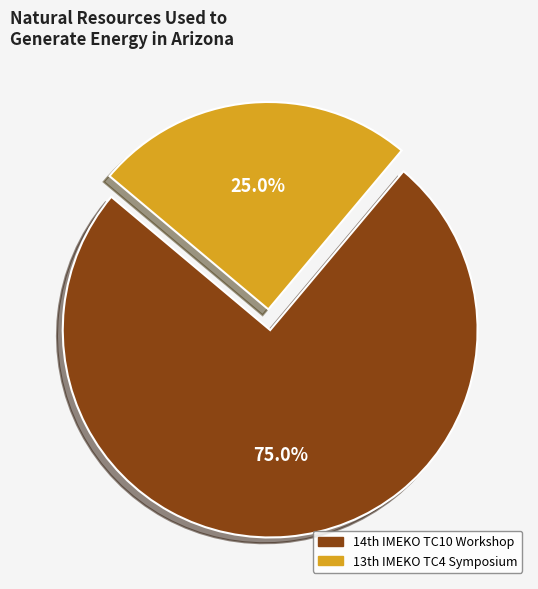

Which category accounts for the majority?

14th IMEKO TC10 Workshop